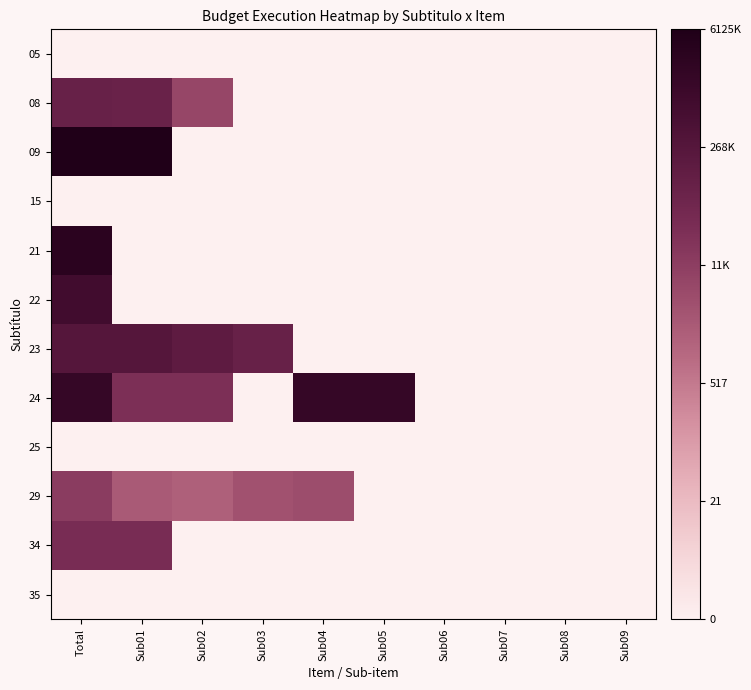

Rank the series by their maximum value, from highest to lowest.

09, 21, 24, 22, 23, 08, 34, 29, 05, 15, 25, 35